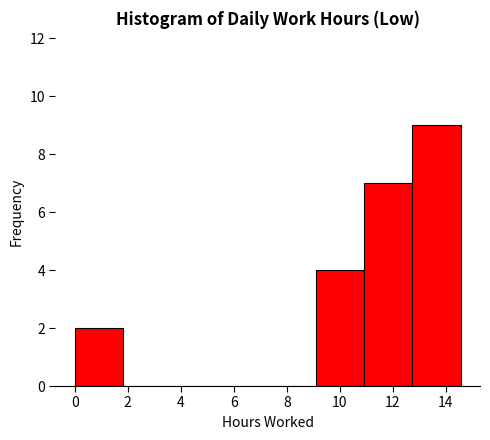

Reading left to right, transcribe this chart: for each bar, give the range it covers on the x-axis and its height. Neither the bar edges nor the heights are printed on the chart, so give them approximately, as read against the axes.

0.00 to 1.82: 2
1.82 to 3.64: 0
3.64 to 5.46: 0
5.46 to 7.28: 0
7.28 to 9.10: 0
9.10 to 10.92: 4
10.92 to 12.74: 7
12.74 to 14.56: 9